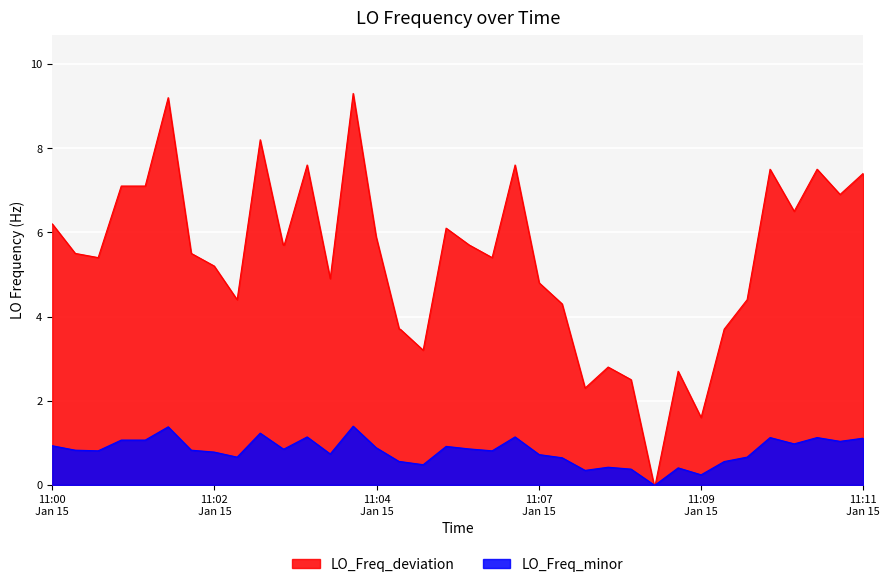

What is the difference between the maximum and second lowest values?

9.3